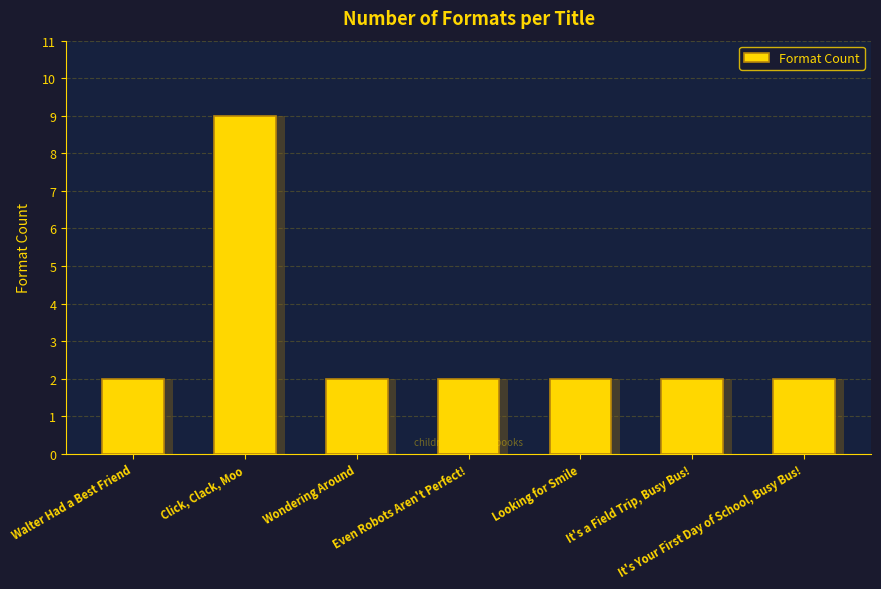

Reading left to right, extract all data points from this chart.

2	9	2	2	2	2	2